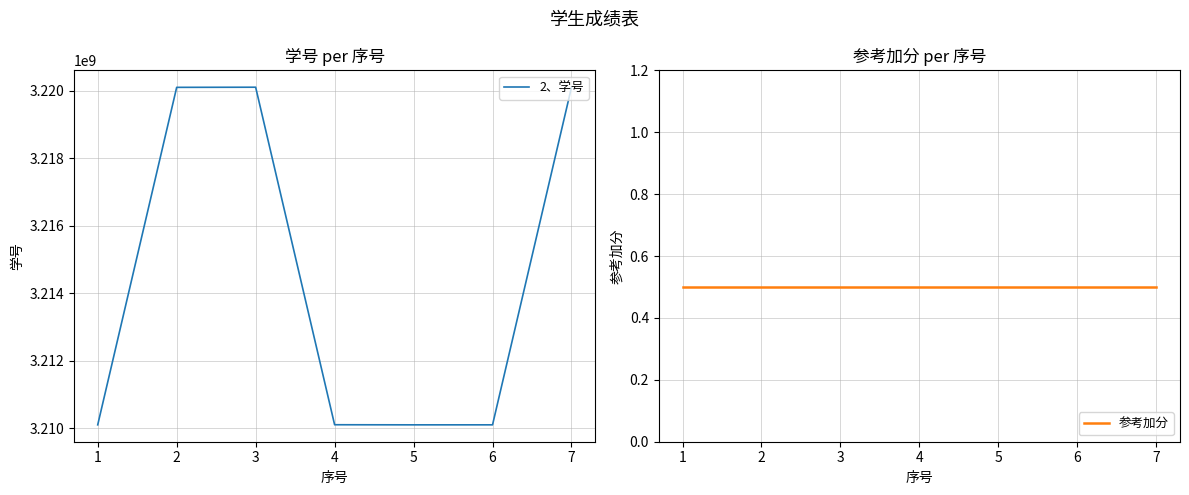

How many values in the 2、学号 series exceed 3210104494?

3